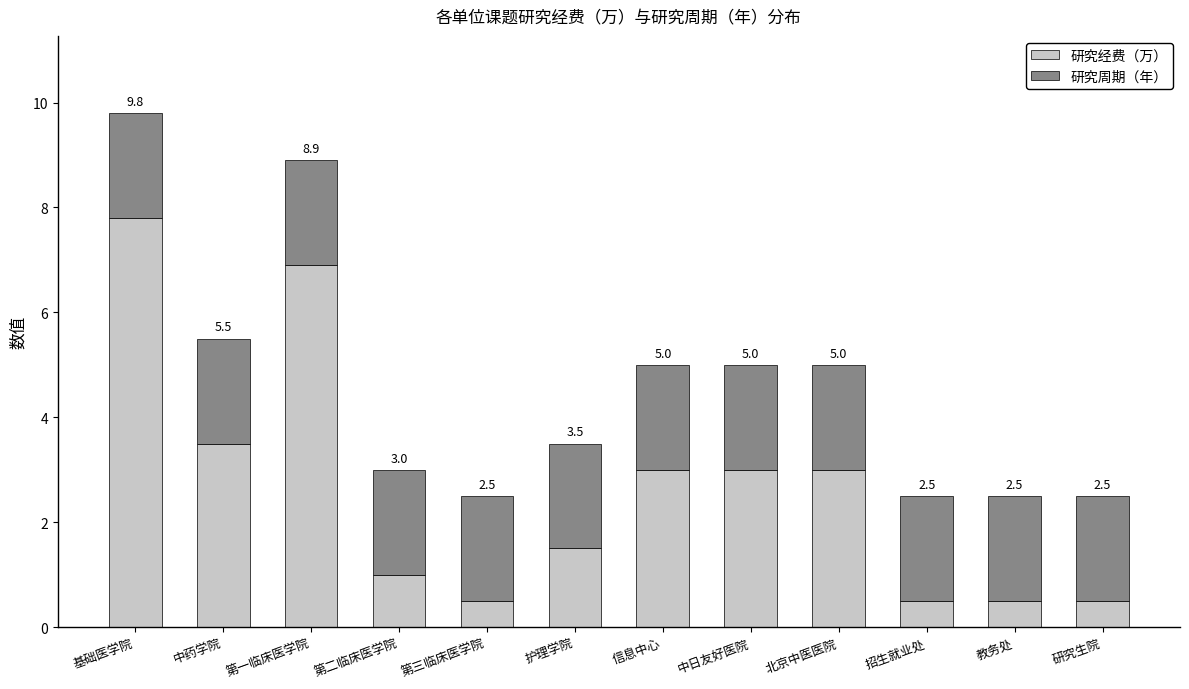

What is the sum of all 研究经费（万） values?

31.7